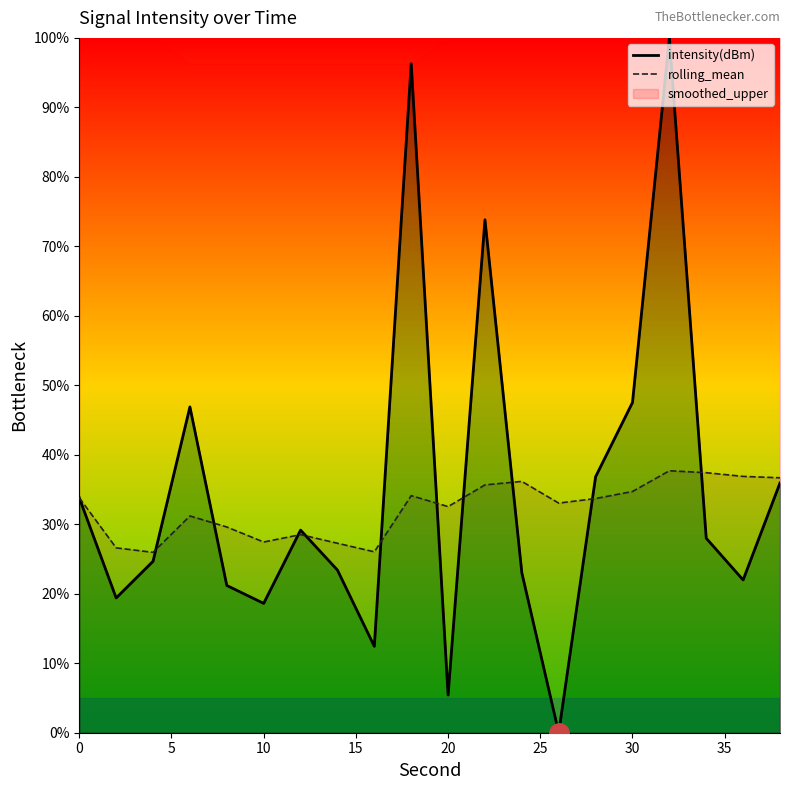

Between 40 and 15, which series saw the biggest shift?

intensity(dBm)